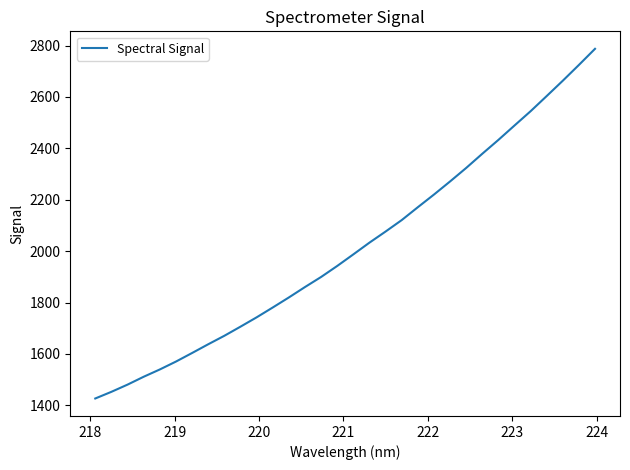

What is the maximum value shown in the chart?

2787.1